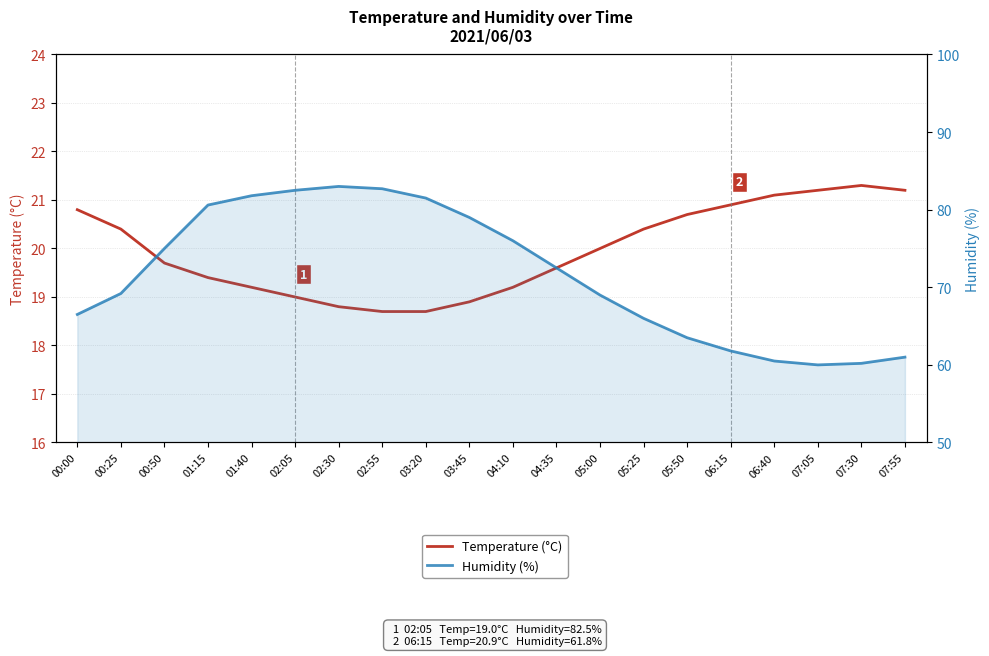

What are all the series names shown in the legend?

Temperature (°C), Humidity (%)